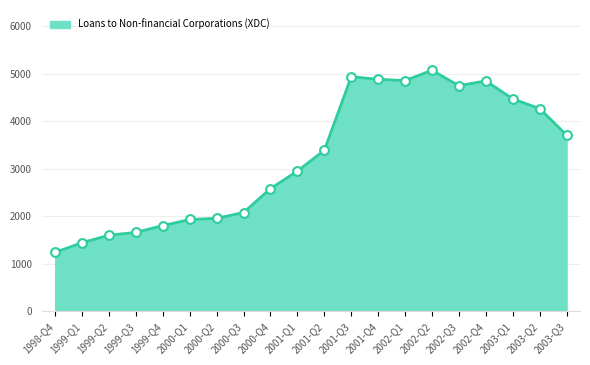

What is the ratio of the value at 2003-Q2 to the value at 2002-Q1?

0.9